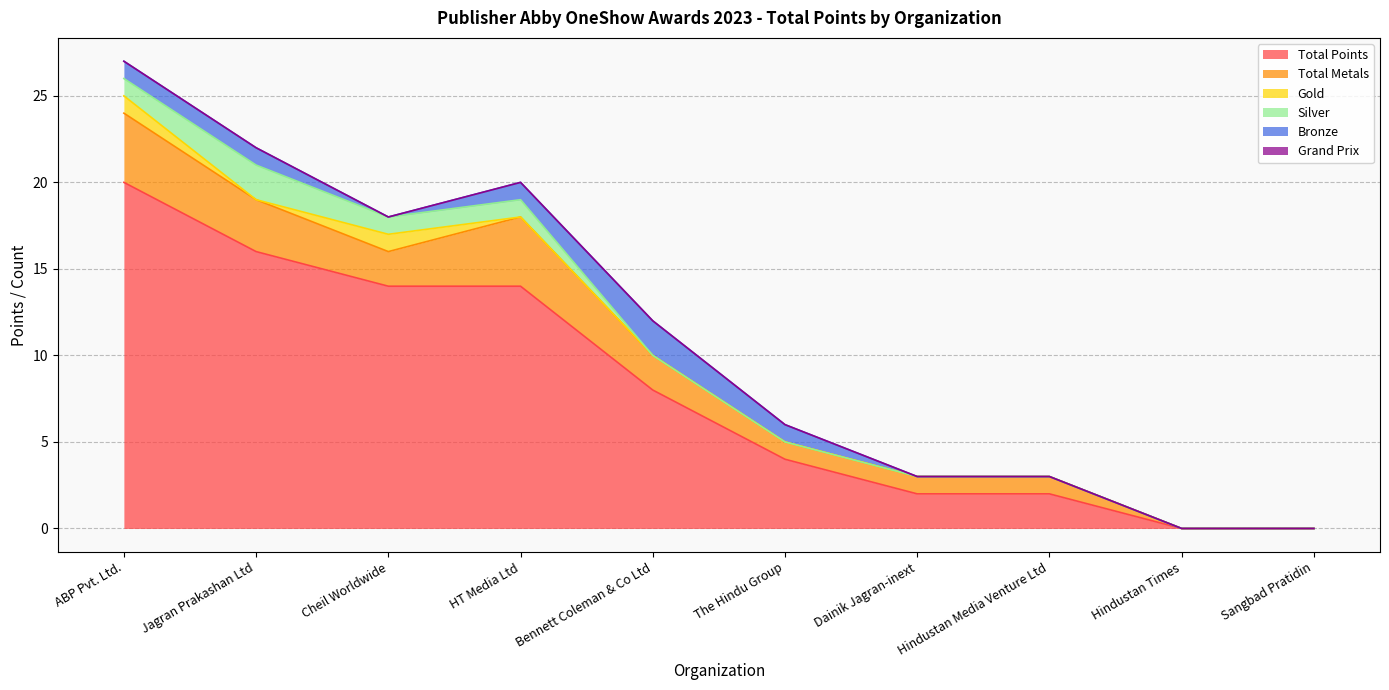

True or false: Total Points and Gold intersect in this chart.

False